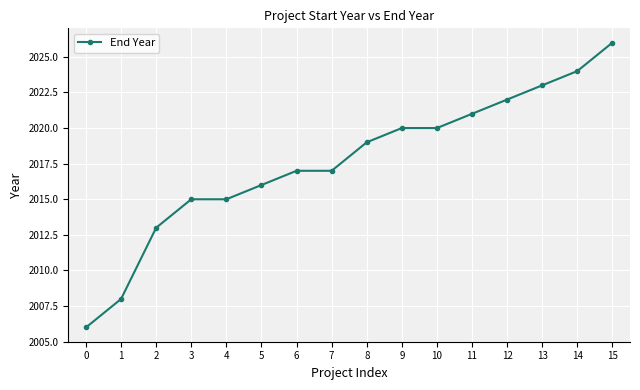

How many distinct data groups are displayed?

1